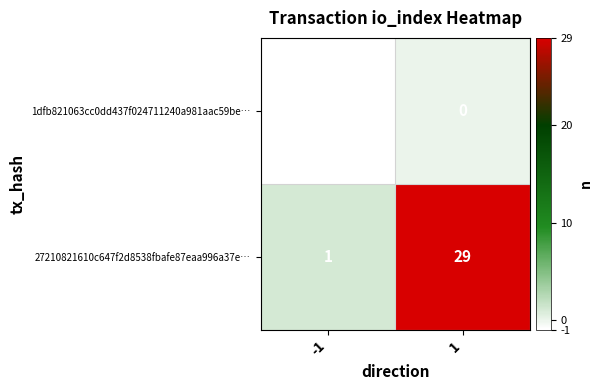

Reading right to left, transcribe all the data shown in this chart.

1dfb821063cc0dd437f024711240a981aac59be…: 1=0	-1=-1
27210821610c647f2d8538fbafe87eaa996a37e…: 1=29	-1=1